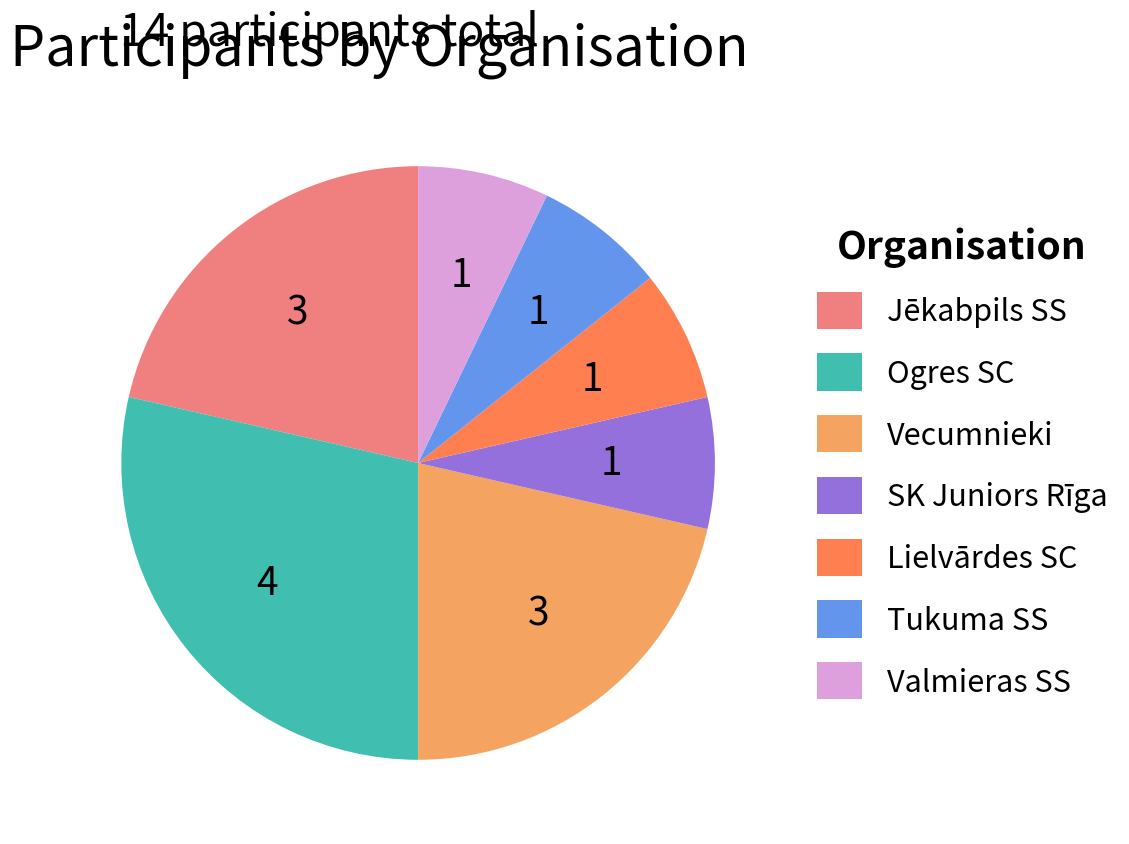

Which category has the biggest portion of the pie?

Ogres SC